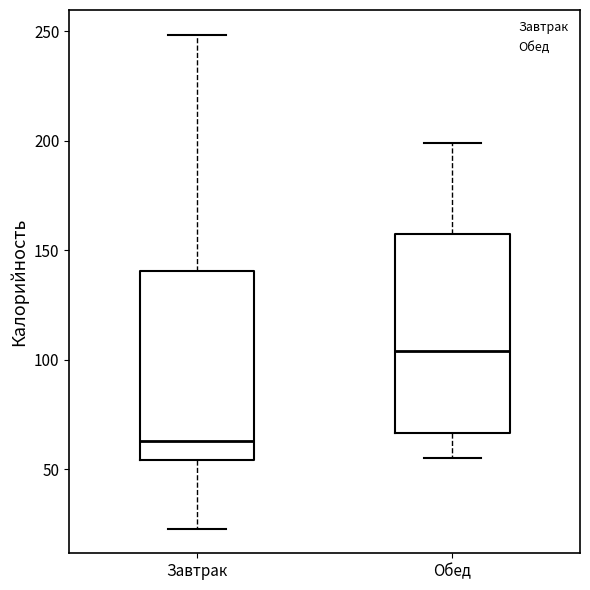

Where does the lower whisker of the box for Обед end on the y-axis? The values are not printed on the chart, so give them approximately, as read against the axis.

55